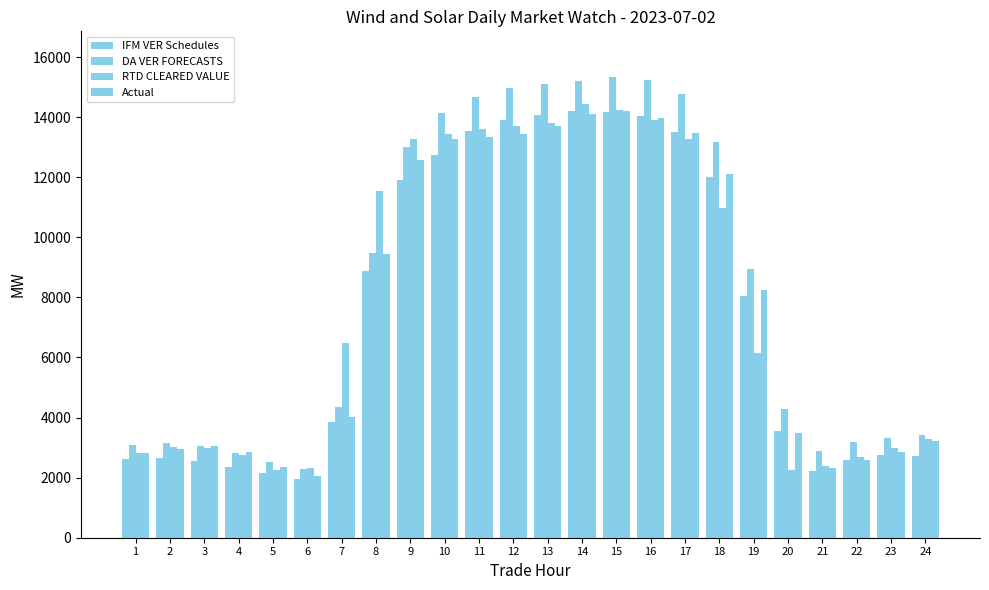

How many groups of bars are there?

24